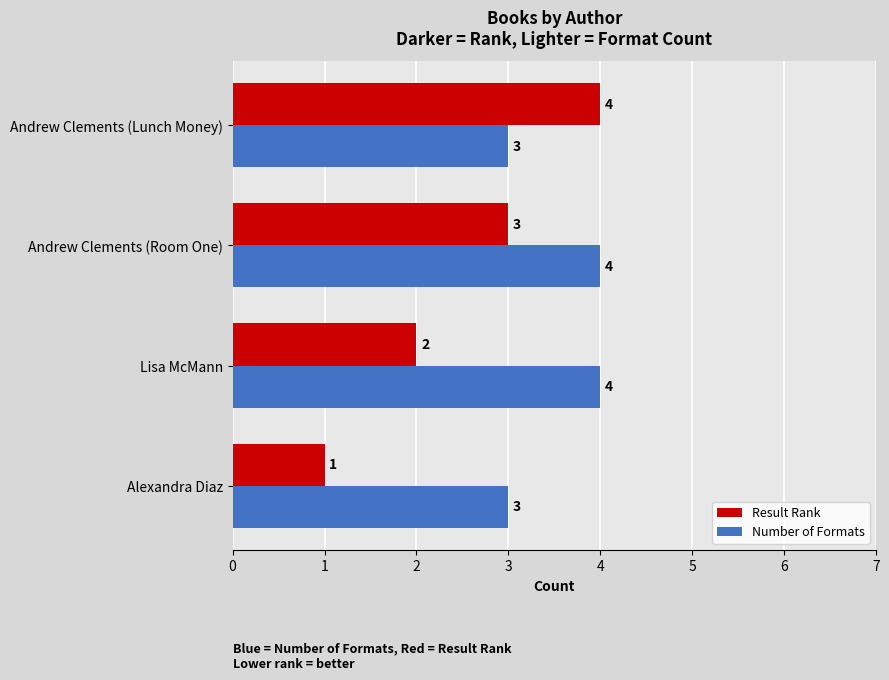

What are all the series names shown in the legend?

Result Rank, Number of Formats